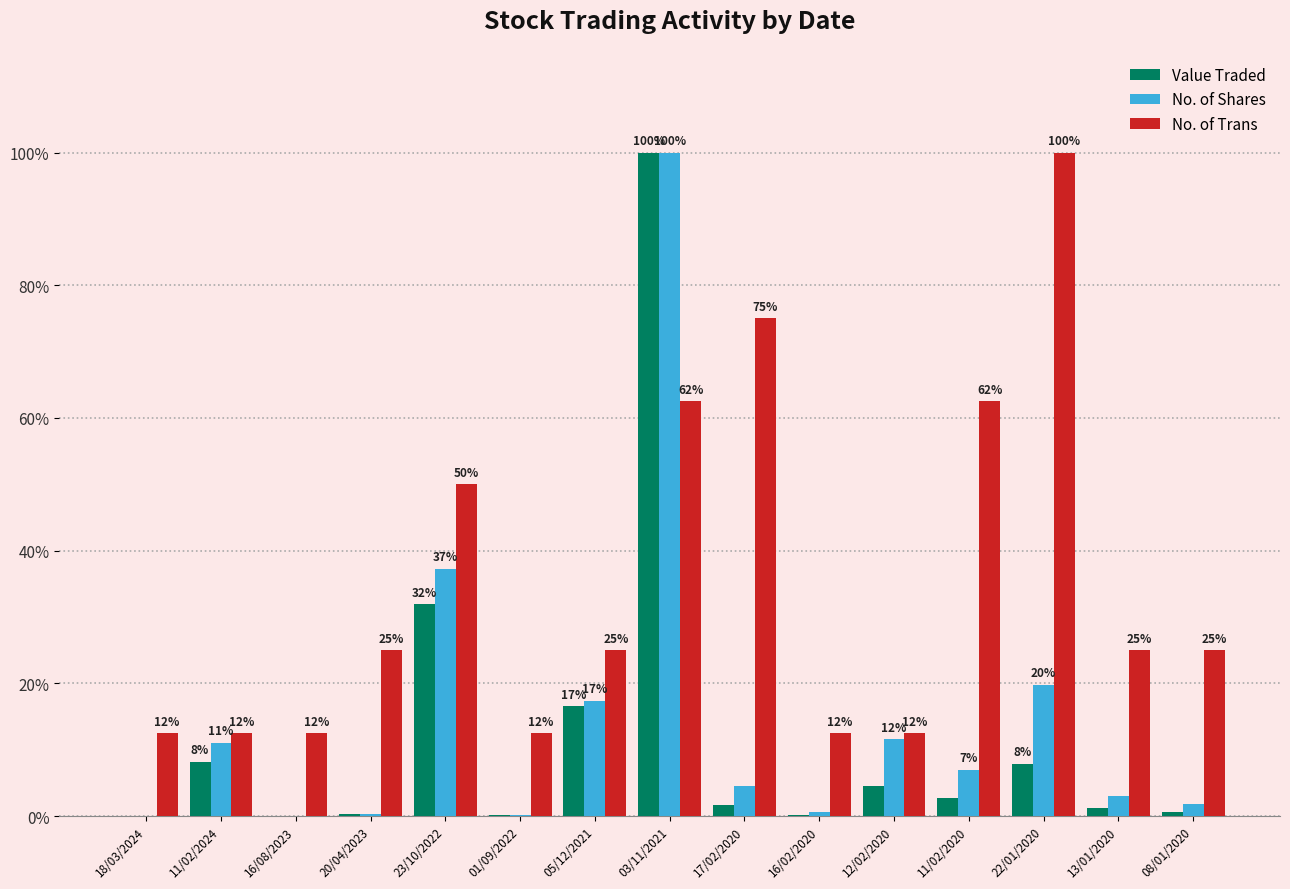

At which label does No. of Trans reach its peak?

22/01/2020